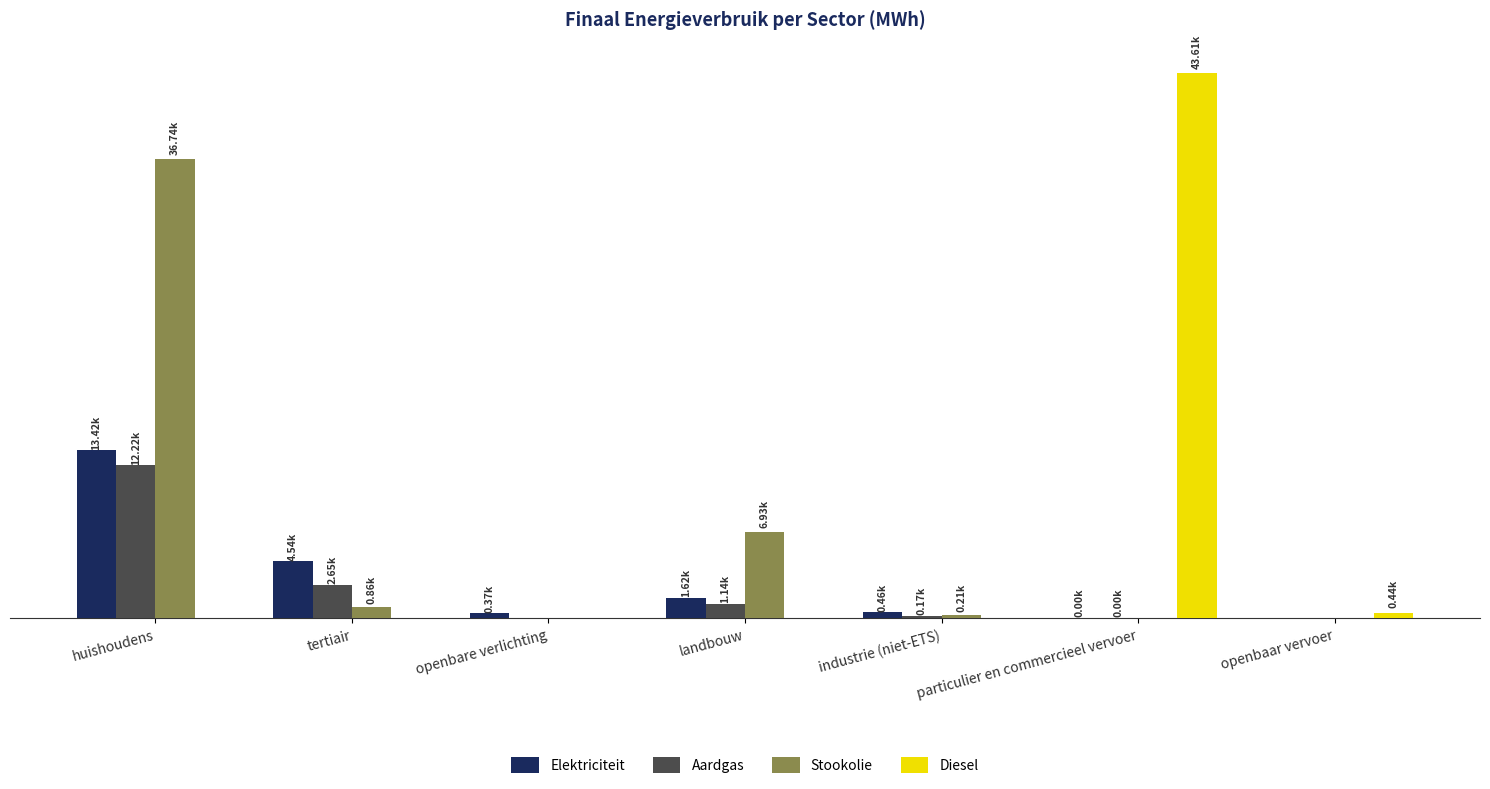

The Elektriciteit series shows 0.0 at openbaar vervoer. True or false?

True